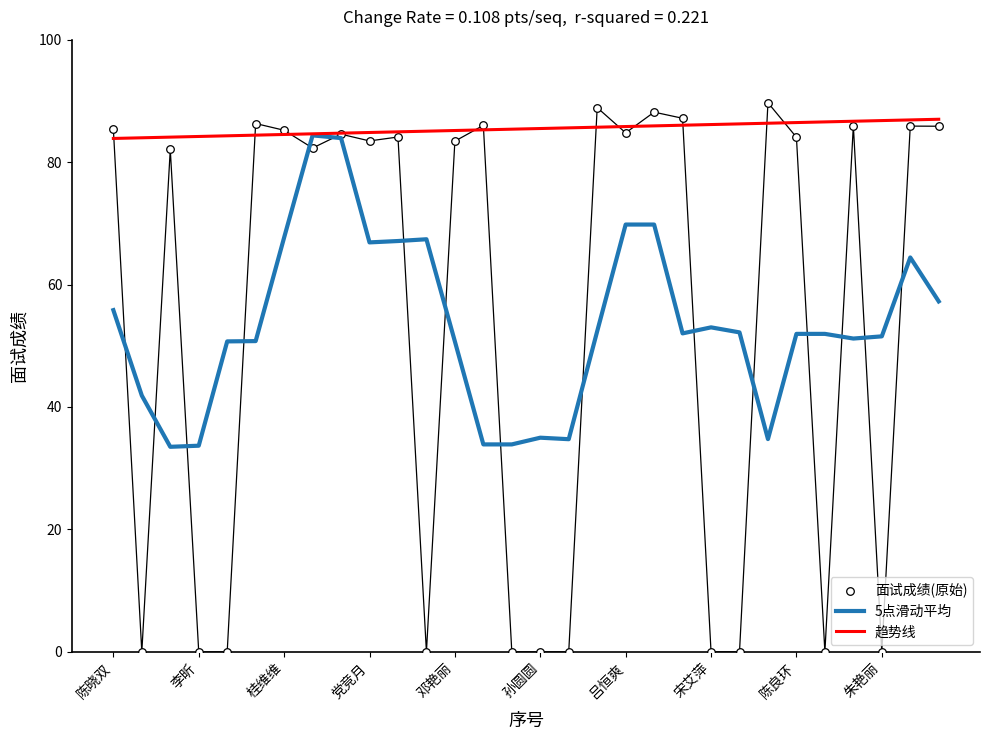

Which series contains the highest Y value?

面试成绩(原始)